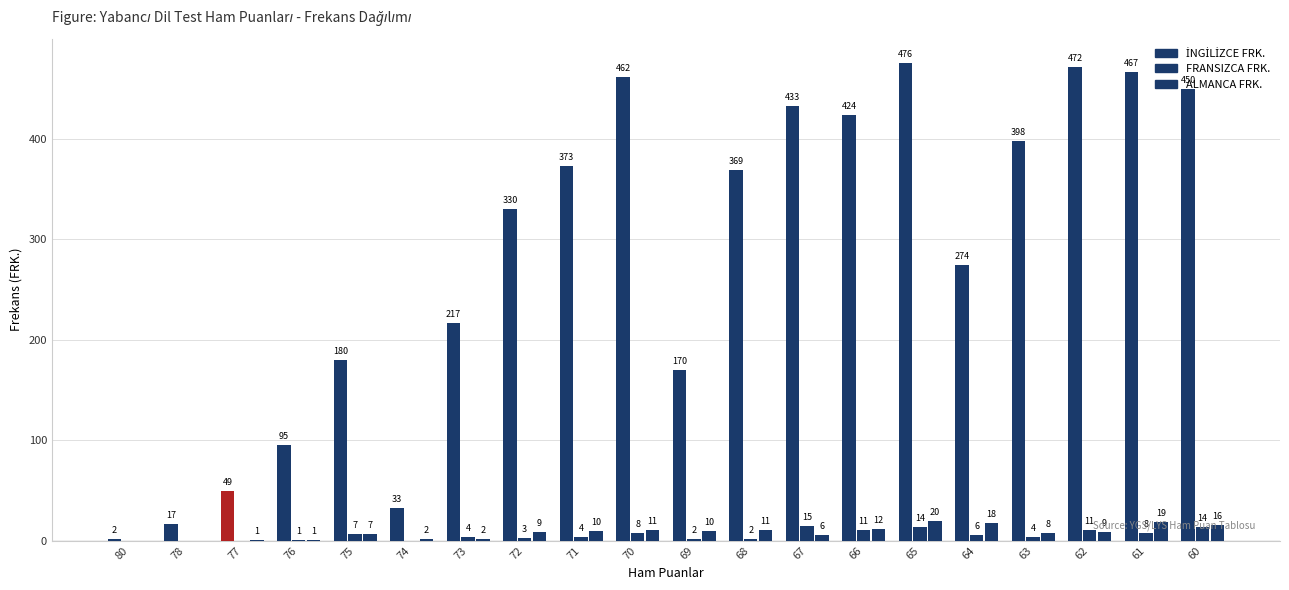

Rank the series at 62 from lowest to highest value.

ALMANCA FRK., FRANSIZCA FRK., İNGİLİZCE FRK.